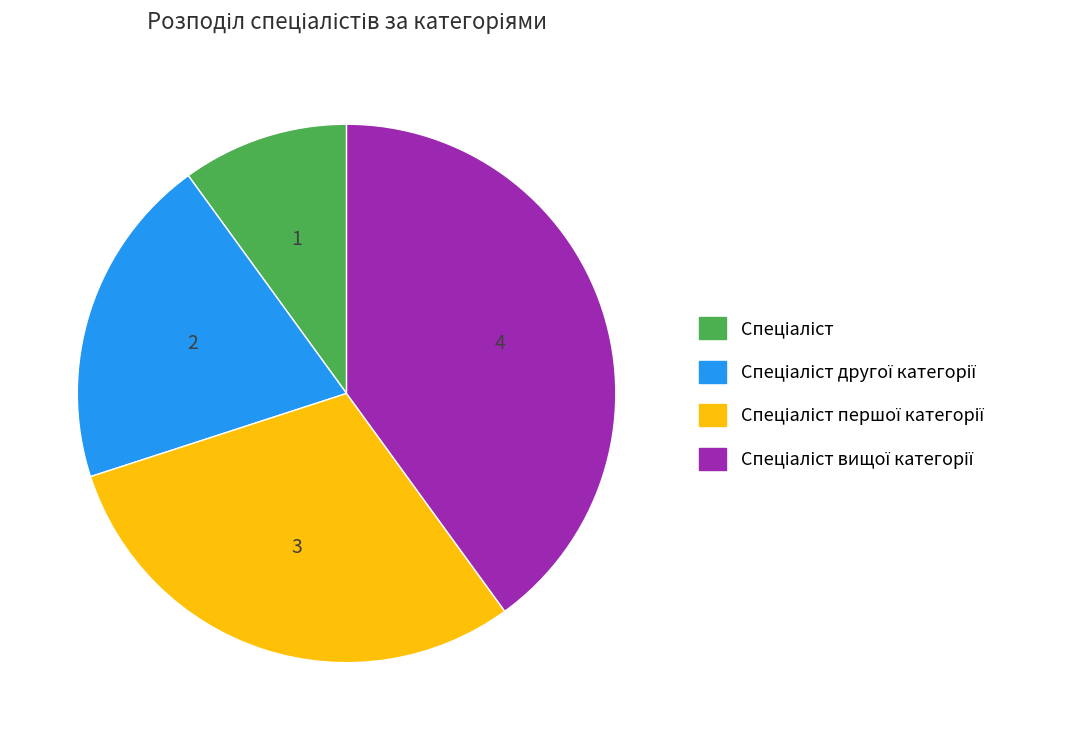

Does any single category account for the majority?

No